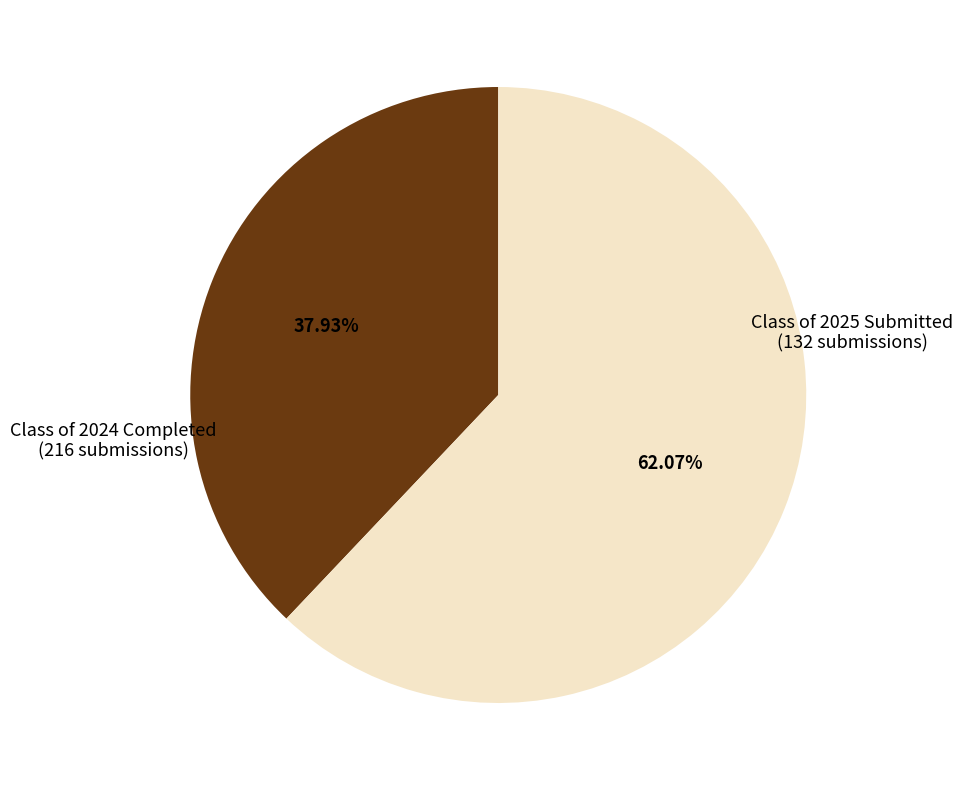

Do Class of 2025 Submitted and Class of 2024 Completed together represent more than half of the pie?

Yes